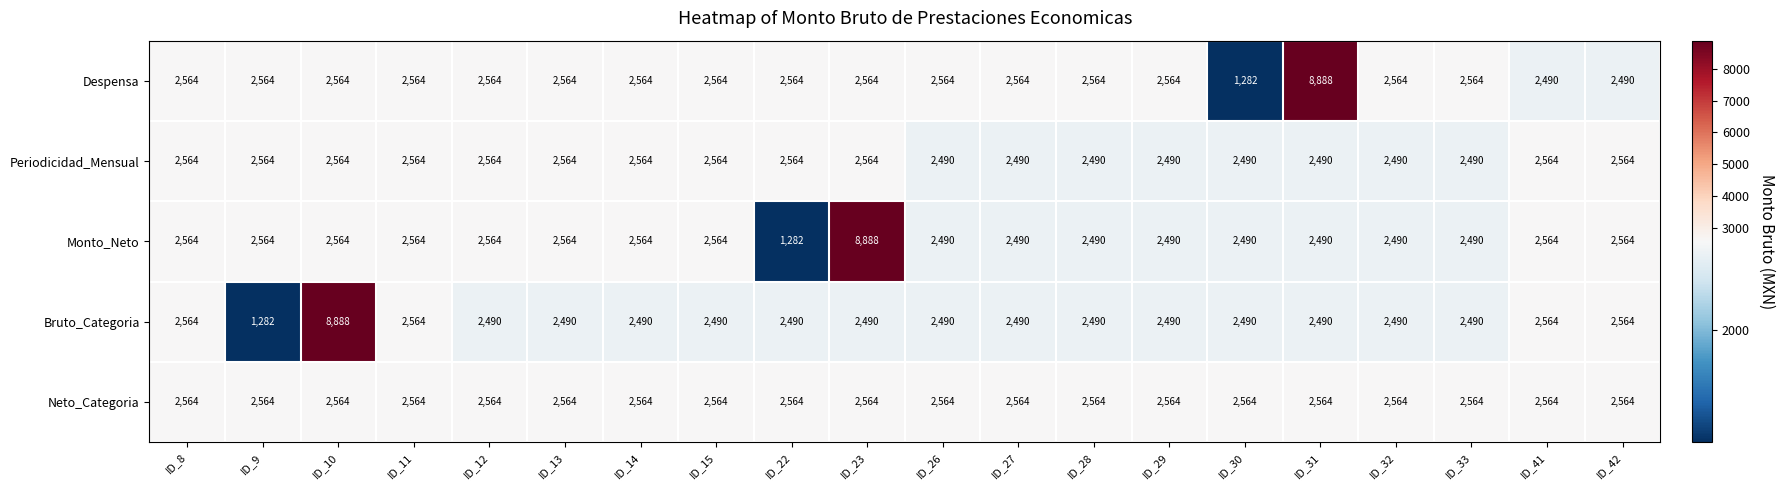

True or false: Monto_Neto has a value of 1674 at ID_11.

False